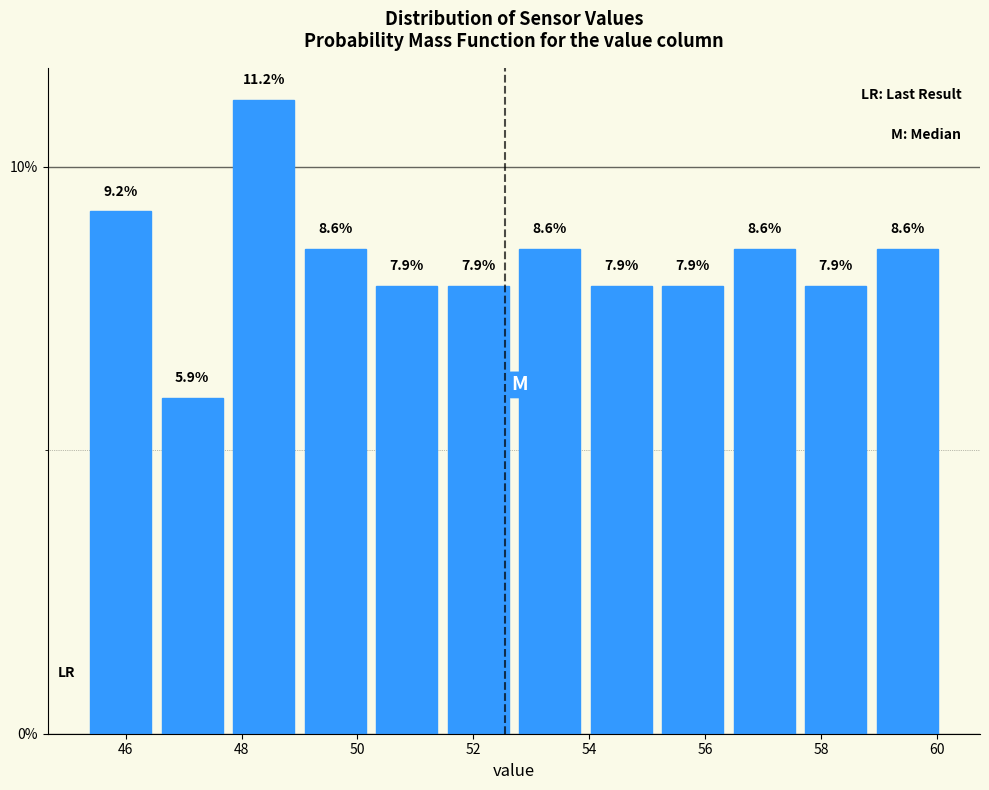

Which range on the x-axis has the tallest bar?

47.8 to 49.0